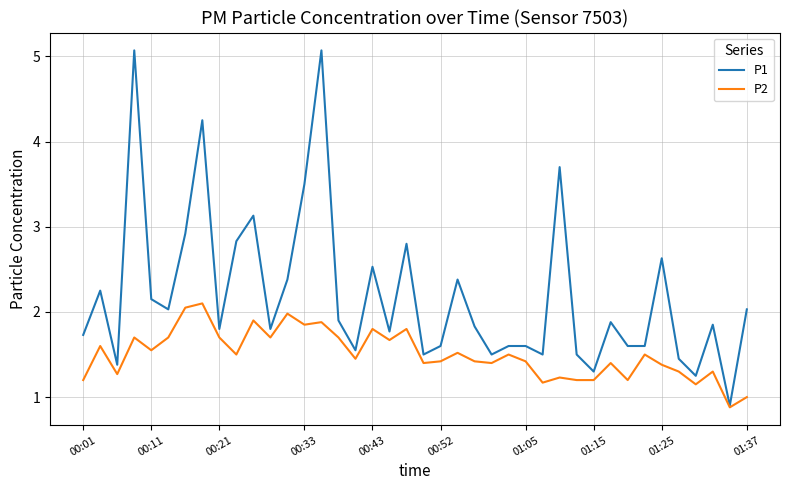

Which series has the largest range (max minus min)?

P1